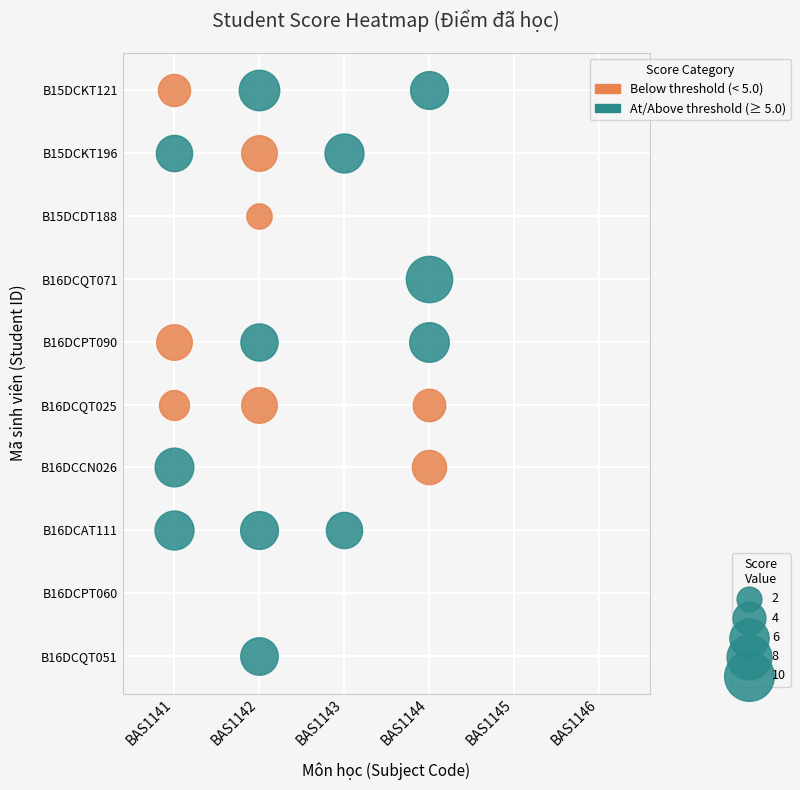

Is it true that B16DCQT071 equals 2.7 at BAS1141?

False